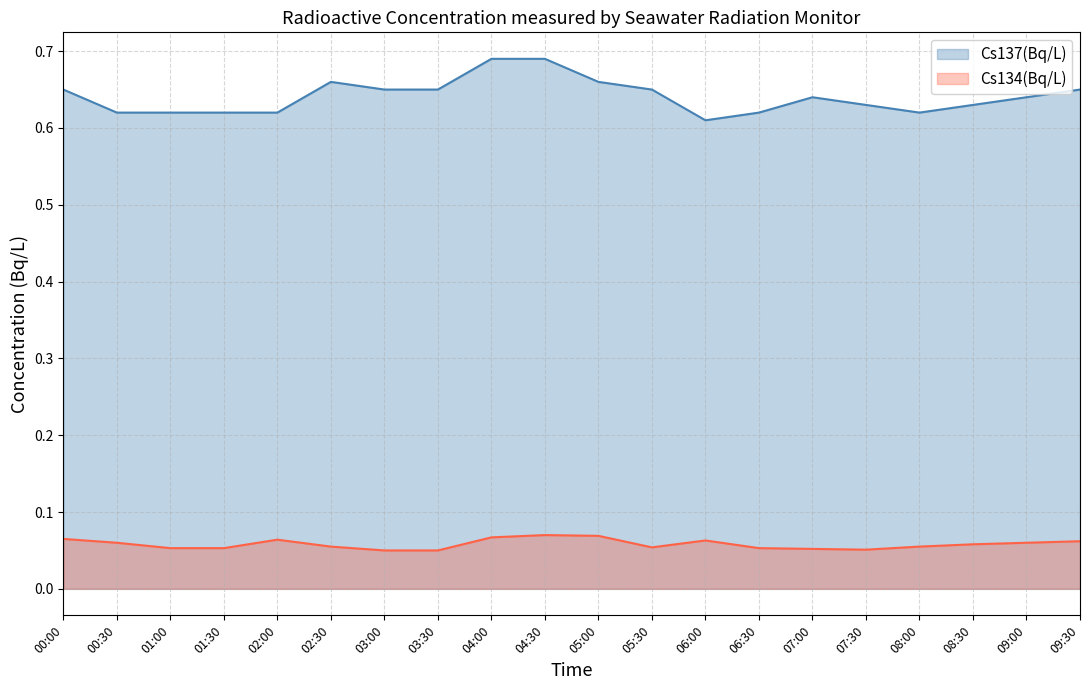

What is the label of the 17th point from the right?

01:30